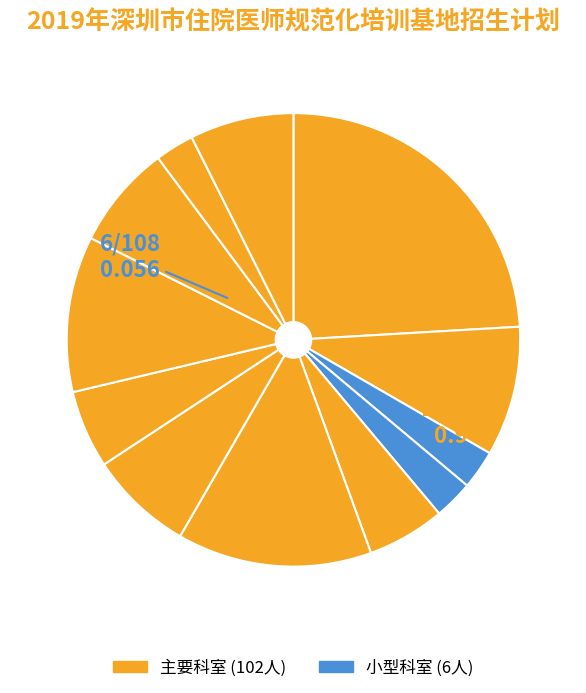

Is there a majority slice in this chart?

No